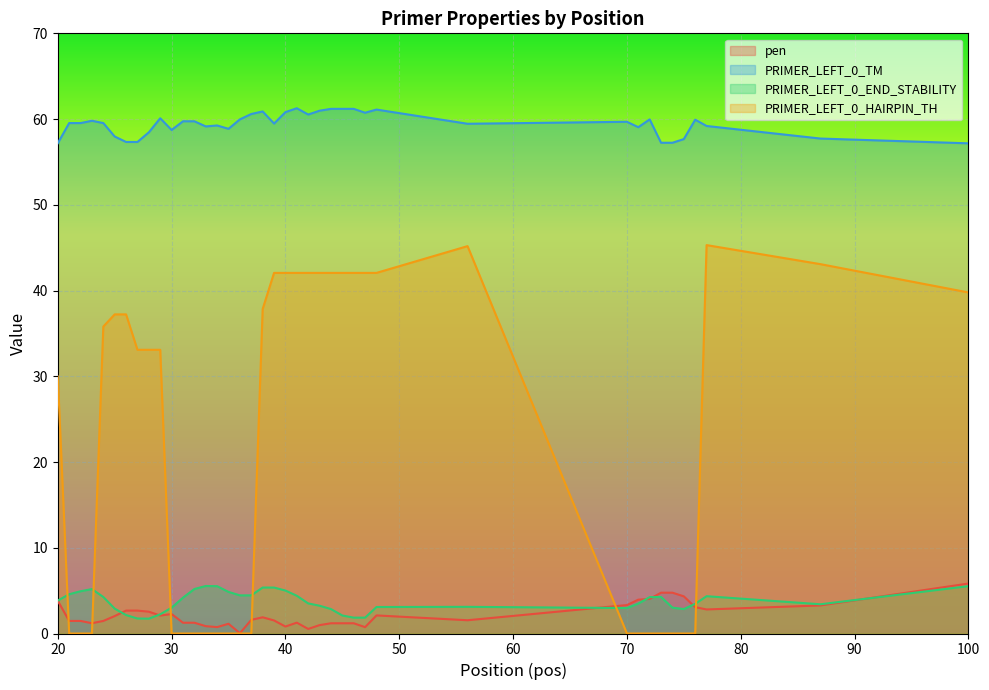

True or false: PRIMER_LEFT_0_END_STABILITY and PRIMER_LEFT_0_TM intersect in this chart.

False